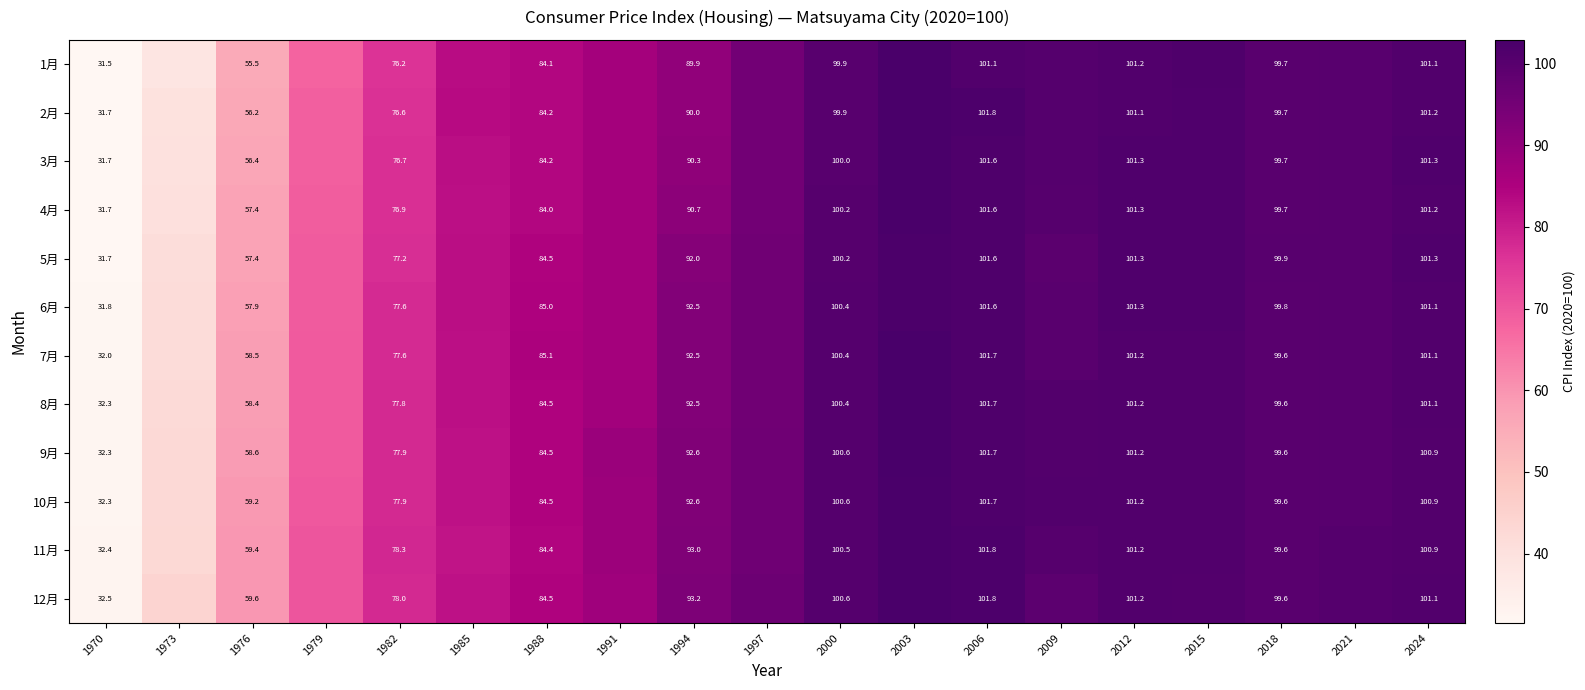

What is the difference between the 3月 values at 2012 and 1976?

44.9